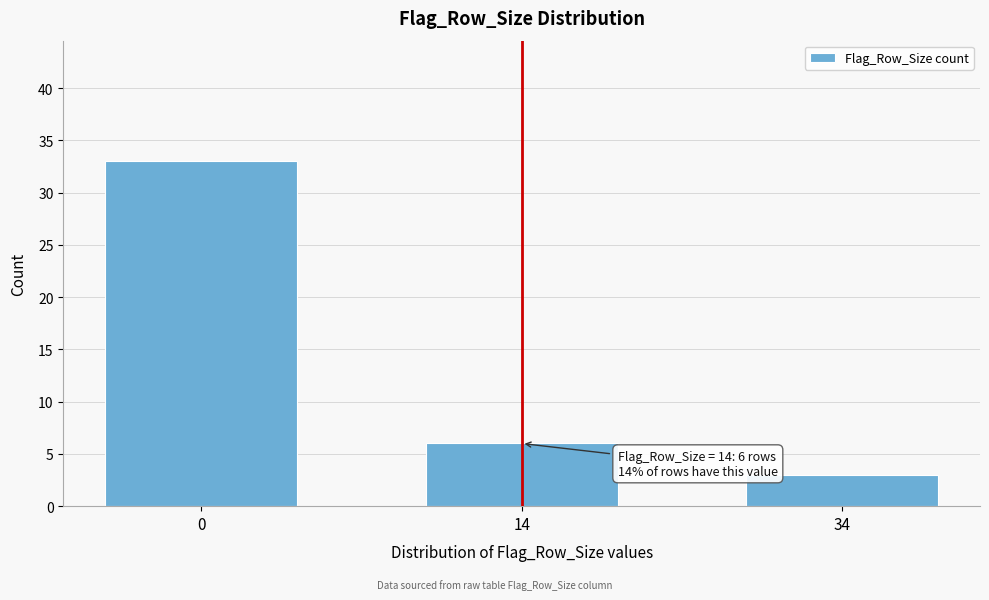

Reading left to right, extract all data points from this chart.

0=33	14=6	34=3